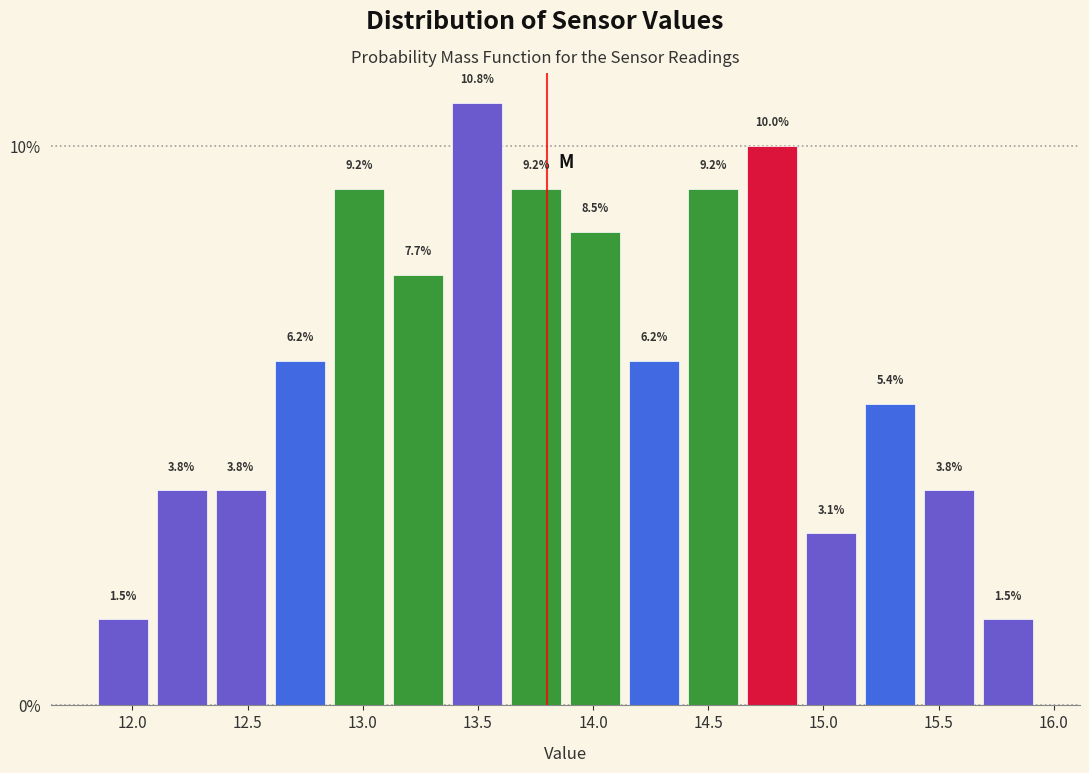

Reading left to right, transcribe this chart: for each bar, give the range it covers on the x-axis and its height. The bar edges are not printed on the chart, so give them approximately, as read against the axis.

11.85 to 12.10: 1.5
12.10 to 12.35: 3.8
12.35 to 12.60: 3.8
12.60 to 12.85: 6.2
12.85 to 13.10: 9.2
13.10 to 13.35: 7.7
13.35 to 13.60: 10.8
13.60 to 13.90: 9.2
13.90 to 14.15: 8.5
14.15 to 14.40: 6.2
14.40 to 14.65: 9.2
14.65 to 14.90: 10.0
14.90 to 15.15: 3.1
15.15 to 15.40: 5.4
15.40 to 15.65: 3.8
15.65 to 15.95: 1.5